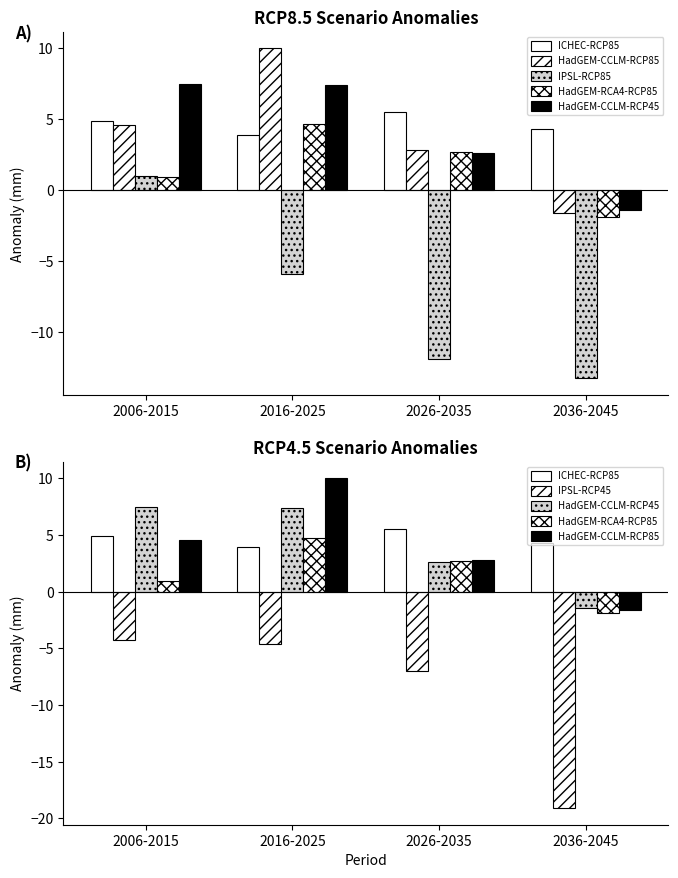

Reading left to right, what are all the values shown in this chart?

ICHEC-RCP85: 2006-2015=4.9	2016-2025=3.9	2026-2035=5.5	2036-2045=4.3
HadGEM-CCLM-RCP85: 2006-2015=4.6	2016-2025=10.0	2026-2035=2.8	2036-2045=-1.6
IPSL-RCP85: 2006-2015=1.0	2016-2025=-5.9	2026-2035=-11.9	2036-2045=-13.3
HadGEM-RCA4-RCP85: 2006-2015=0.9	2016-2025=4.7	2026-2035=2.7	2036-2045=-1.9
HadGEM-CCLM-RCP45: 2006-2015=7.5	2016-2025=7.4	2026-2035=2.6	2036-2045=-1.4
IPSL-RCP45: 2006-2015=-4.3	2016-2025=-4.6	2026-2035=-7.0	2036-2045=-19.1